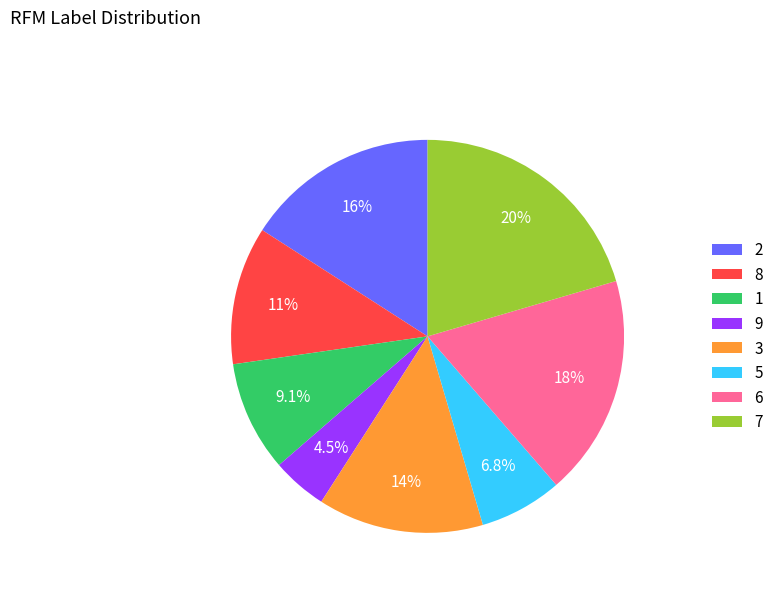

How much of the chart is everything except 6?

81.8%